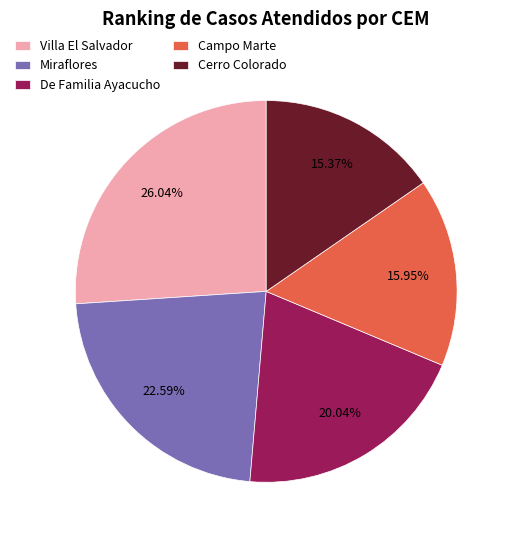

Which has a higher value, De Familia Ayacucho or Villa El Salvador?

Villa El Salvador